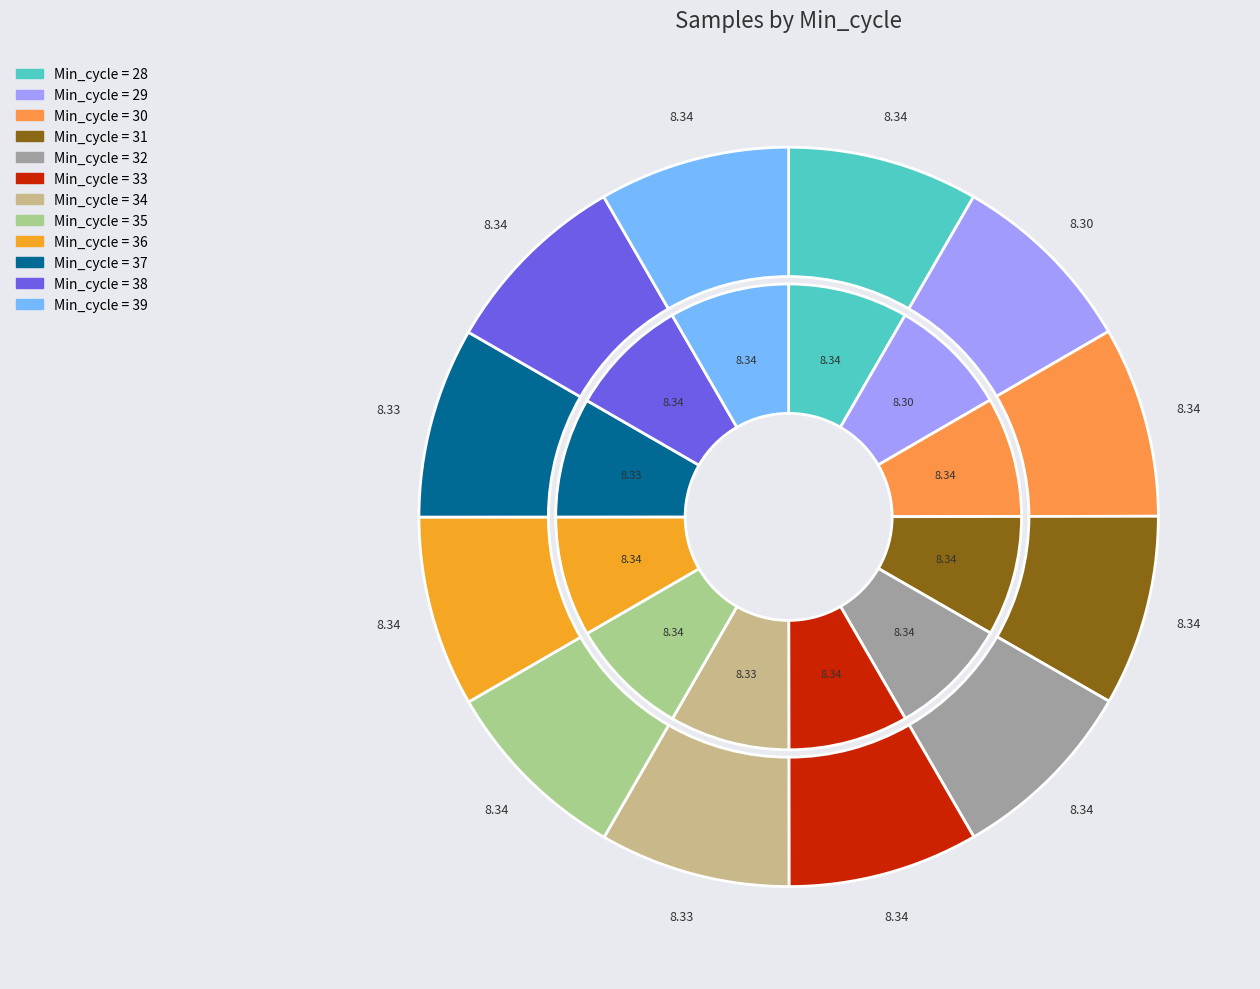

How many slices are in this pie chart?

12